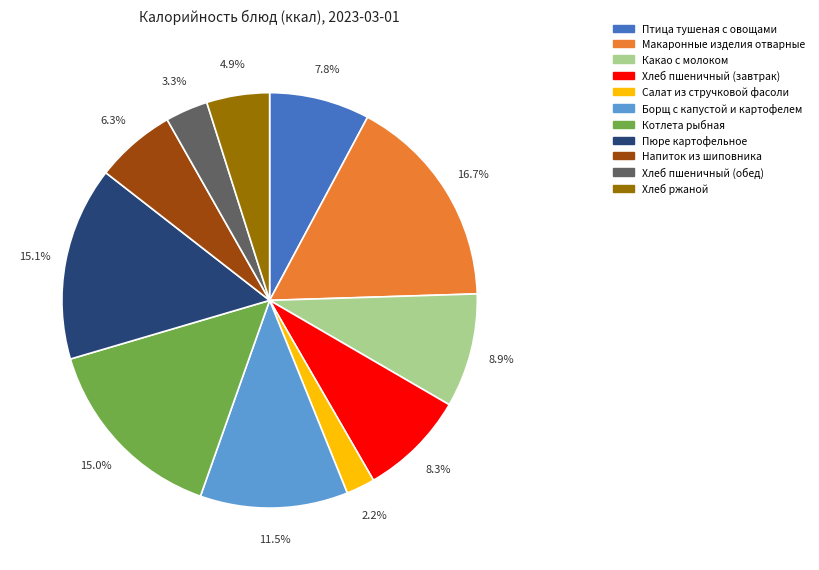

Between Котлета рыбная and Макаронные изделия отварные, which is larger?

Макаронные изделия отварные